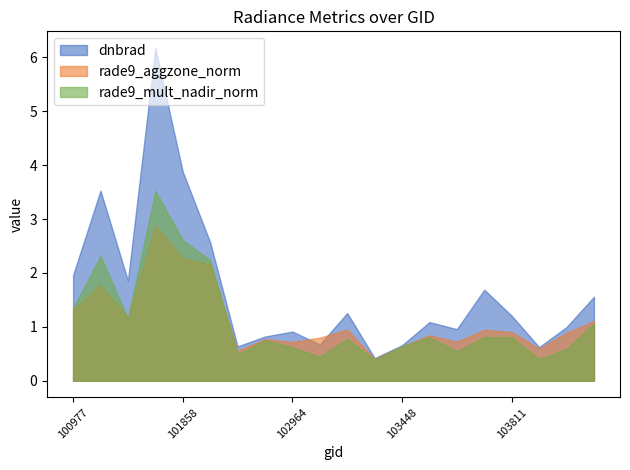

How many interior local valleys does the rade9_aggzone_norm series have?

6